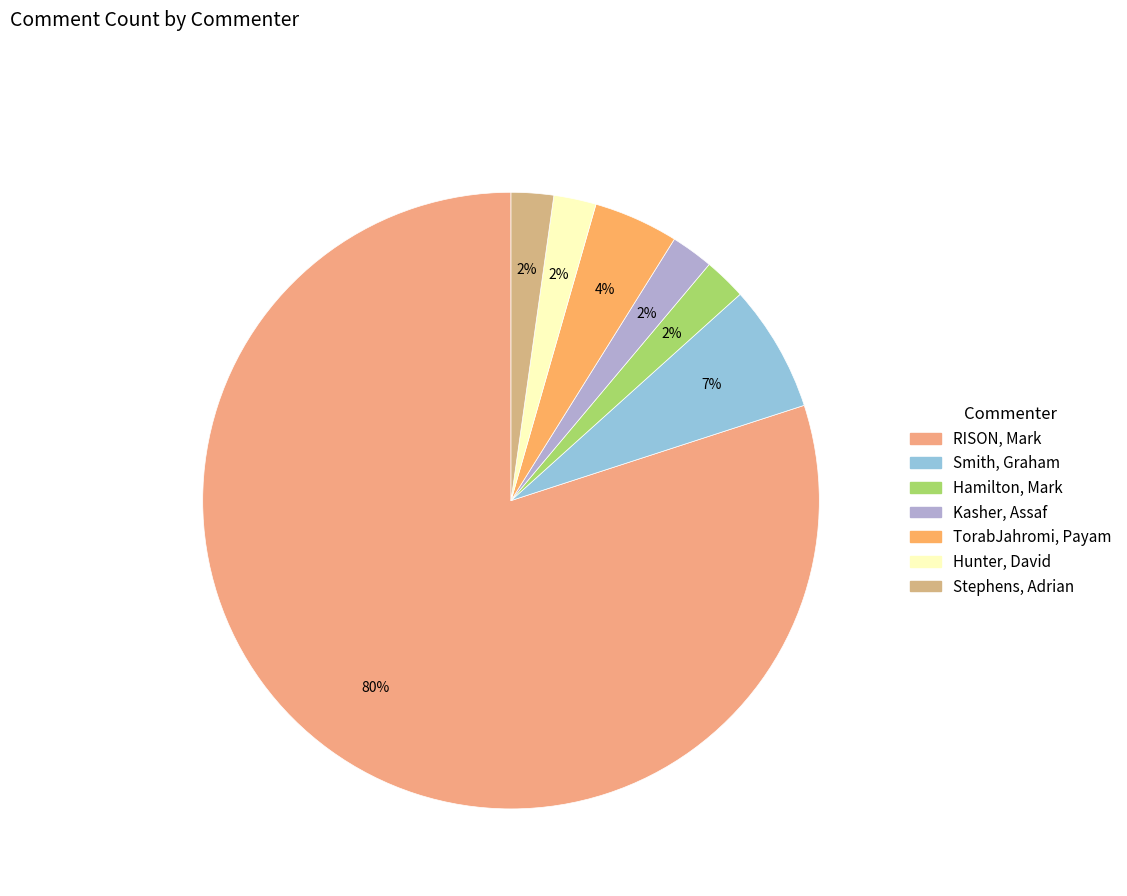

Approximately how many times larger is the value at TorabJahromi, Payam compared to Smith, Graham?

0.7